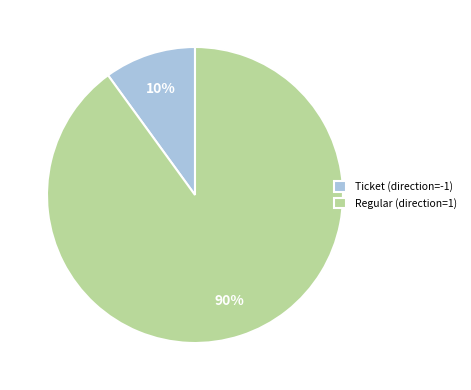

To the nearest percent, what portion does Ticket (direction=-1) represent?

10%